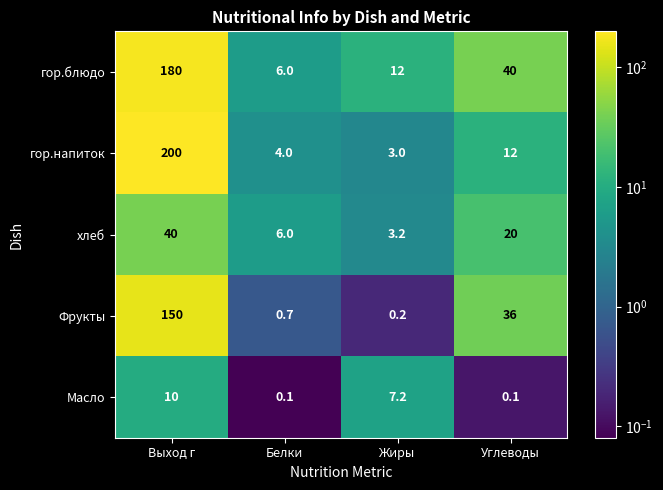

At how many categories does at least one series exceed 152?

1